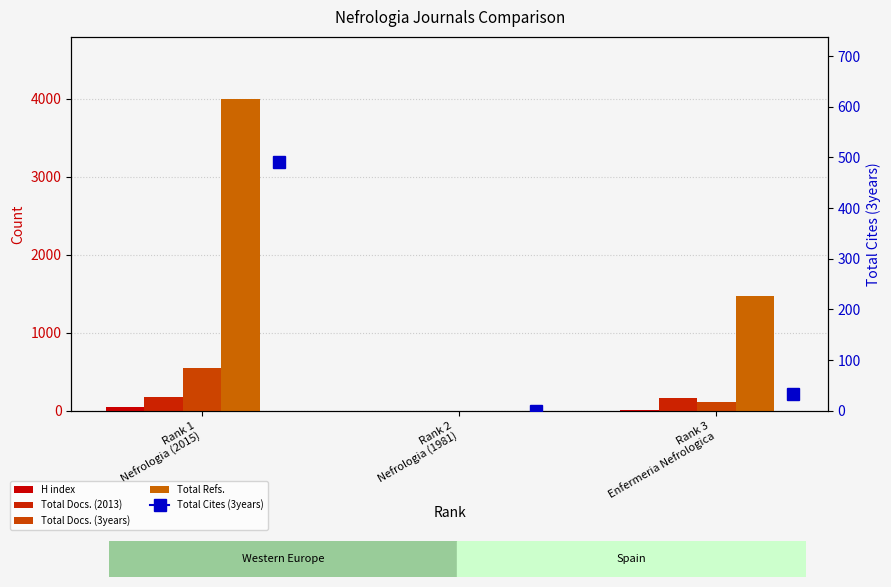

Which series has the largest total across all categories?

Total Refs.